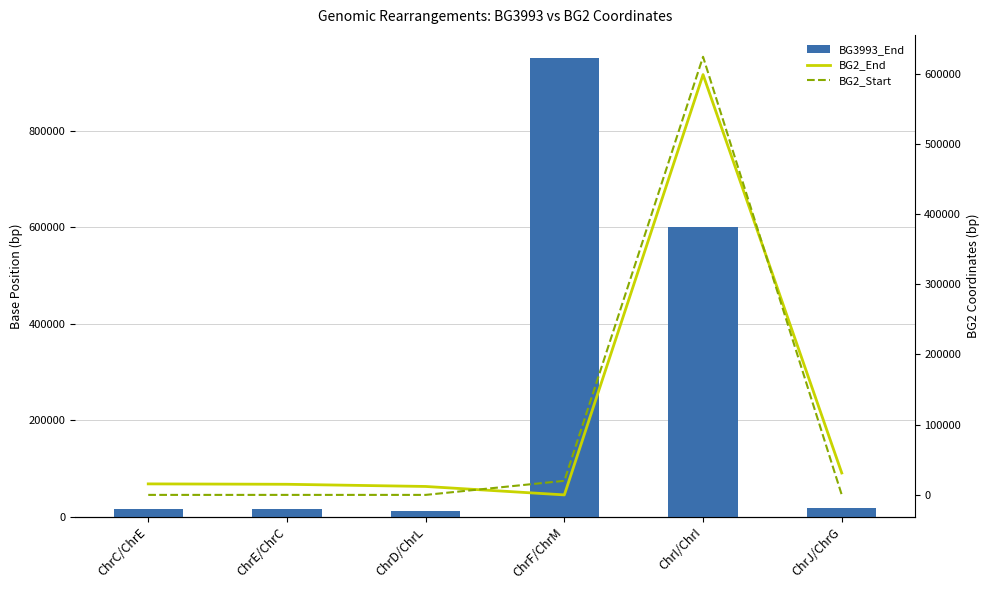

List the labels in order of BG2_Start value, largest first.

ChrI/ChrI, ChrF/ChrM, ChrC/ChrE, ChrE/ChrC, ChrD/ChrL, ChrJ/ChrG